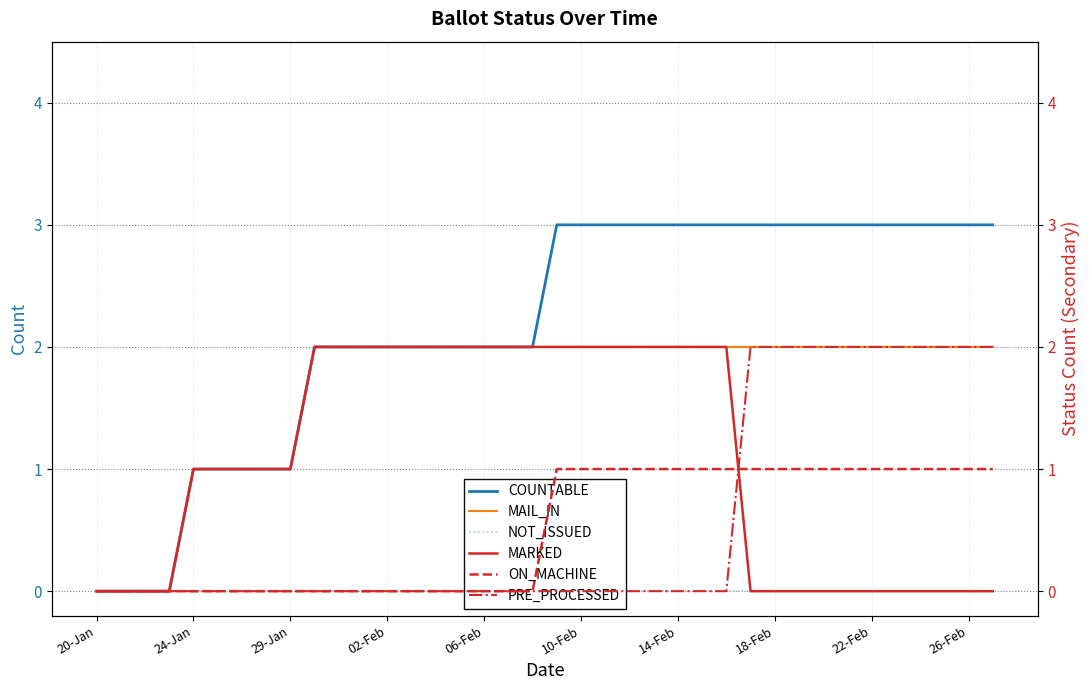

The MAIL_IN series shows 2 at 31. True or false?

True